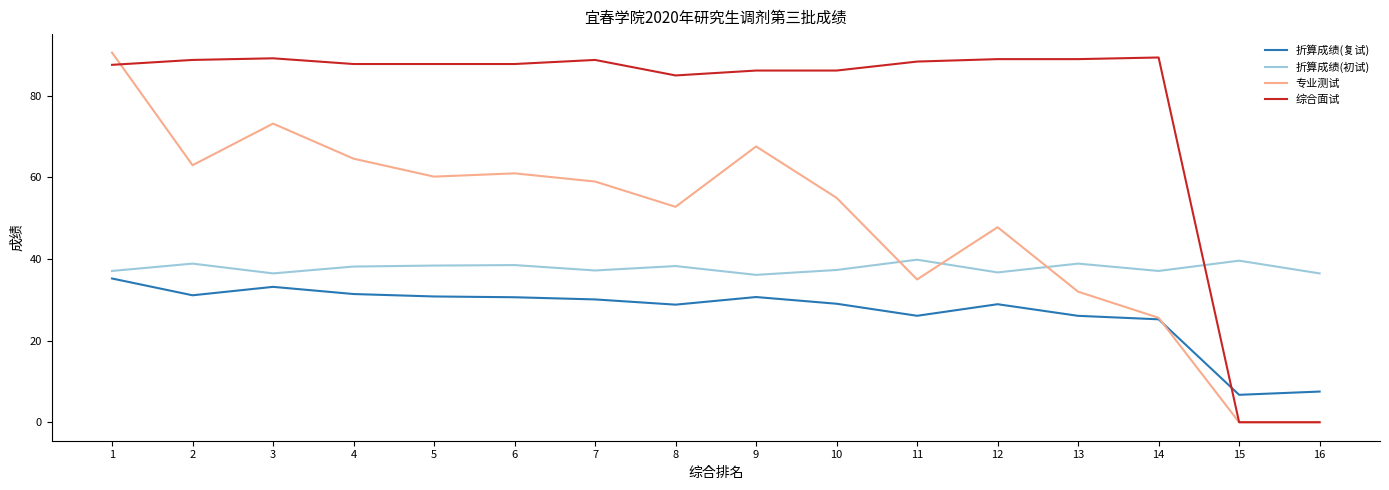

What is the spread (max minus min) of values at 14?

64.2